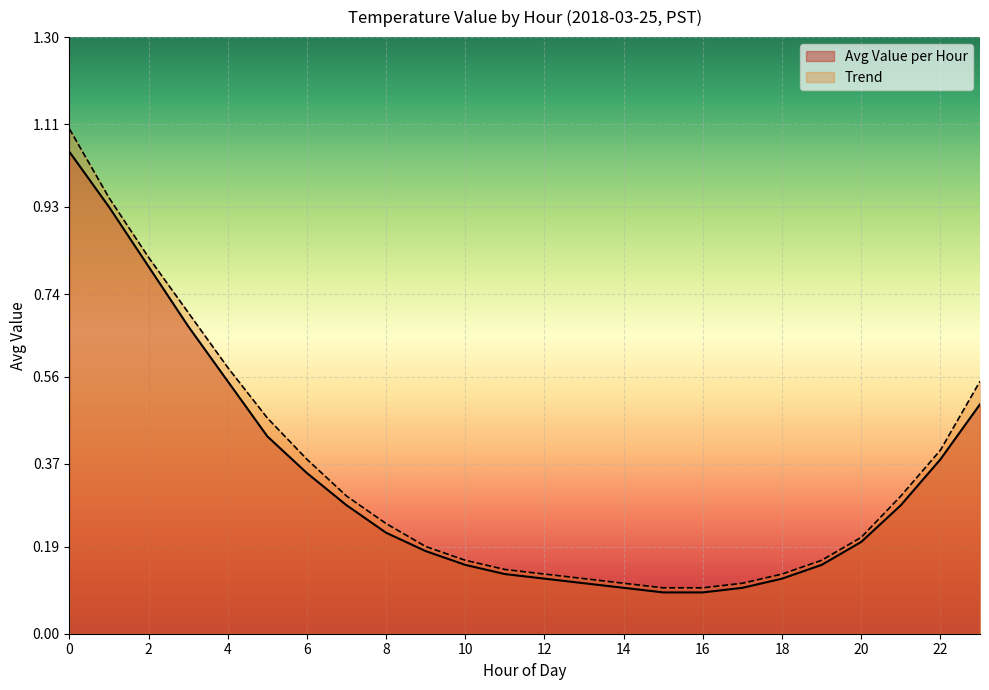

What are all the series names shown in the legend?

Avg Value per Hour, Trend